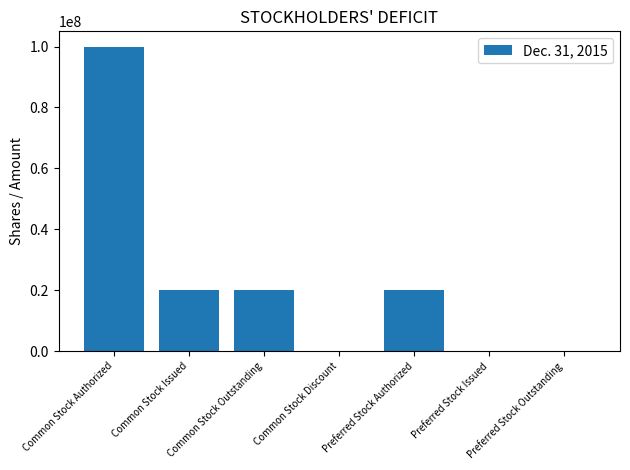

What is the sum of the values at Common Stock Outstanding and Preferred Stock Outstanding?

20000000